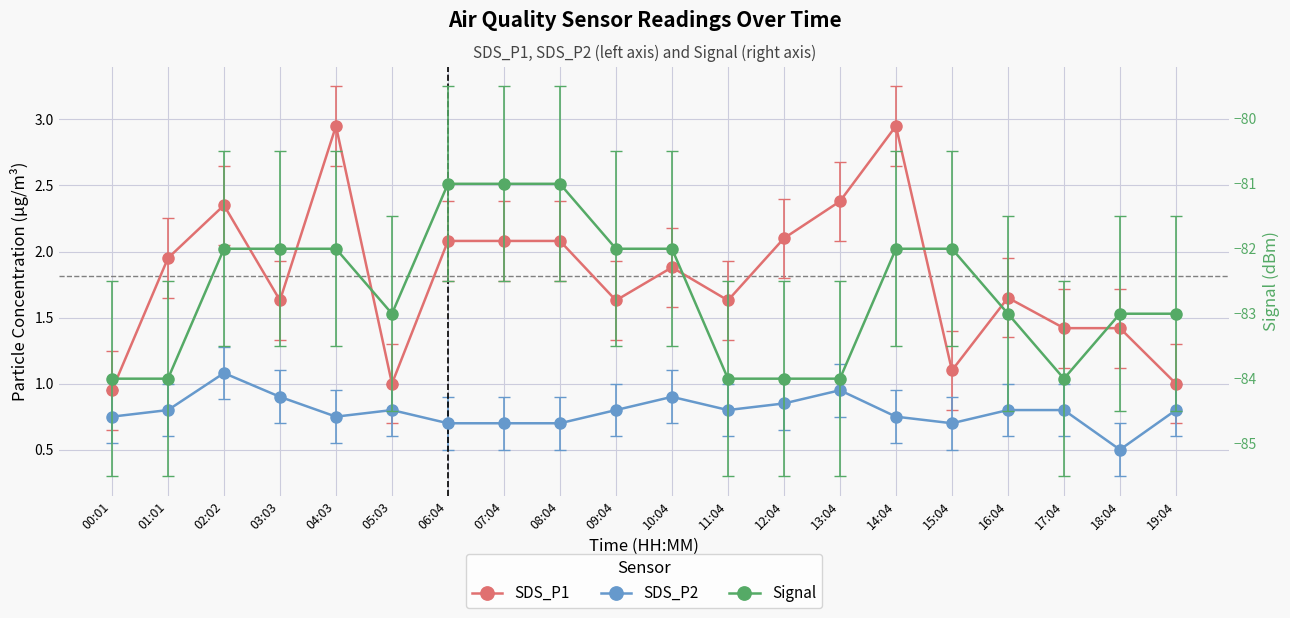

Is it true that Signal equals -82.0 at 02:02?

True